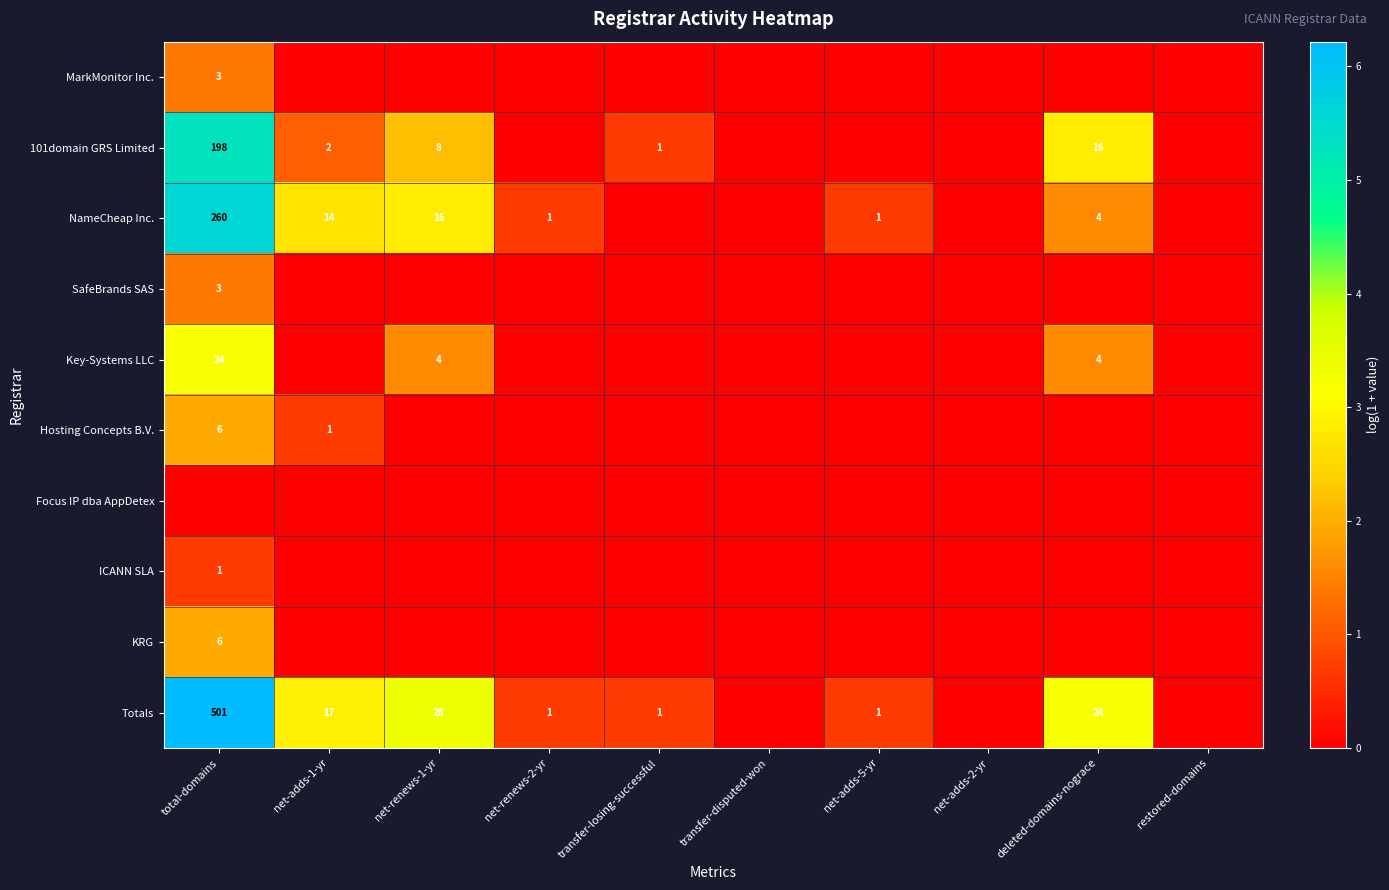

How many distinct data groups are displayed?

10